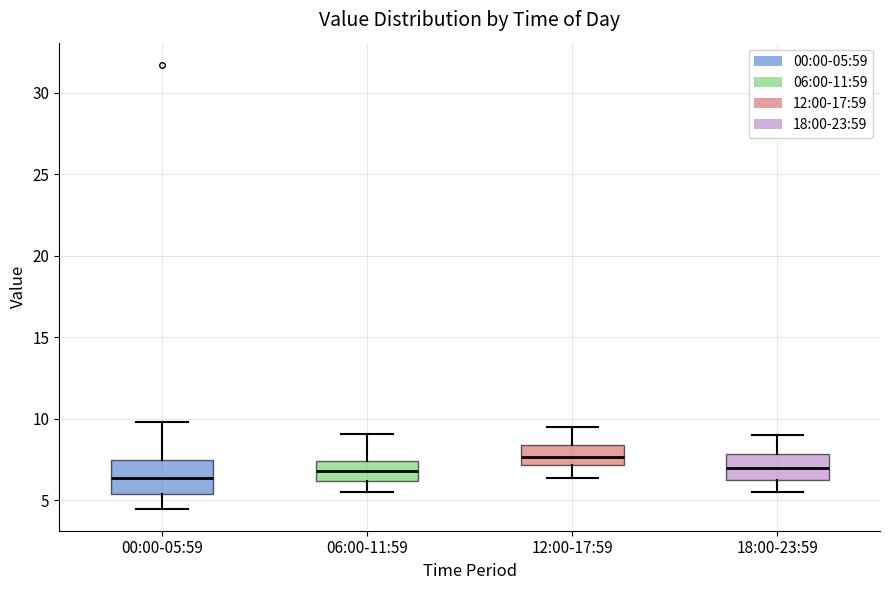

Reading left to right, read every box against the y-axis: the position of its median line, the range the box covers, and the ends of its whiskers. The values are not printed on the chart, so give them approximately, as read against the axis.

00:00-05:59: median 6.5, box 5.5 to 7.5, whiskers 4.5 to 10.0
06:00-11:59: median 7.0, box 6.0 to 7.5, whiskers 5.5 to 9.0
12:00-17:59: median 7.5, box 7.0 to 8.5, whiskers 6.5 to 9.5
18:00-23:59: median 7.0, box 6.5 to 8.0, whiskers 5.5 to 9.0